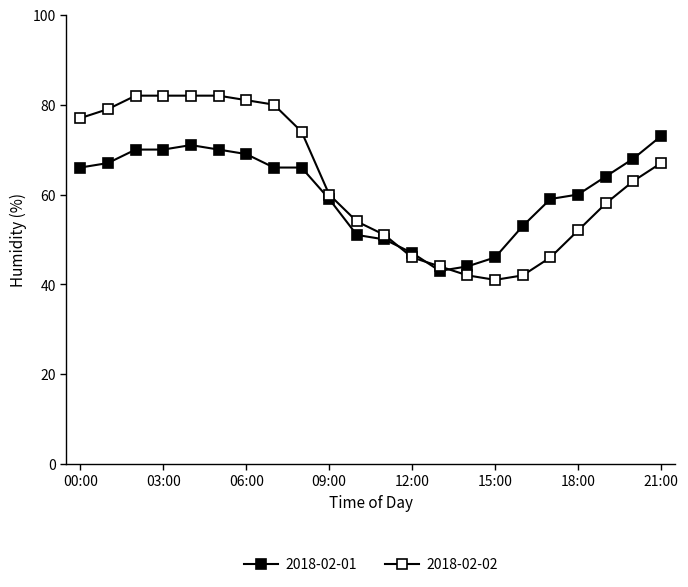

How many categories are shown in the chart?

22